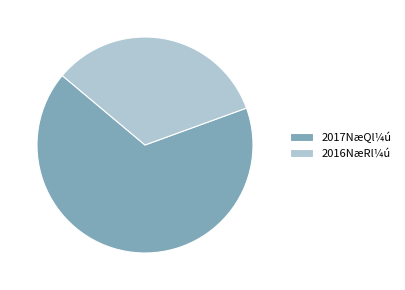

The 2017NæQl¼ú slice represents 67% of the pie. True or false?

True